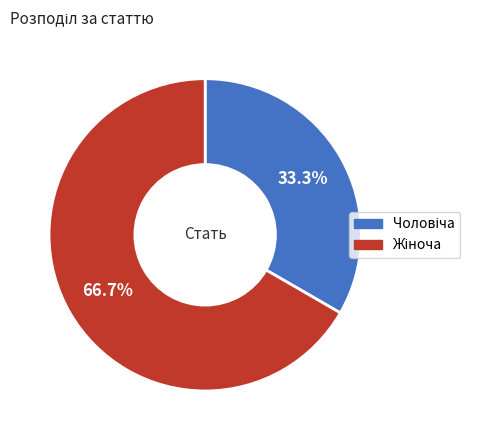

How many segments does this pie chart have?

2